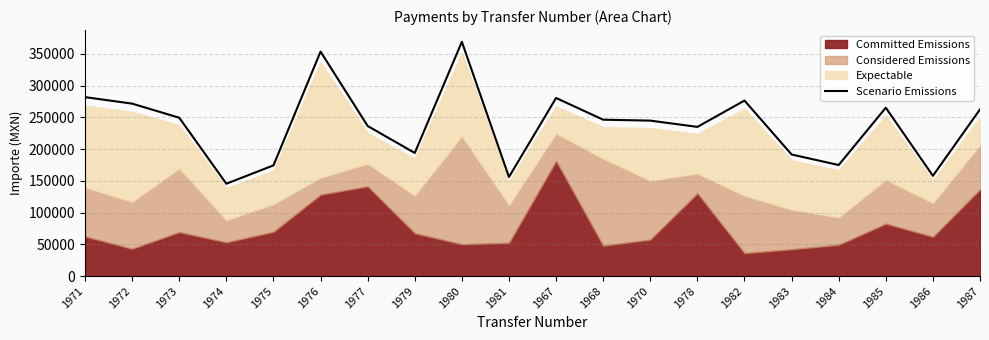

What is the smallest value displayed?

145592.4